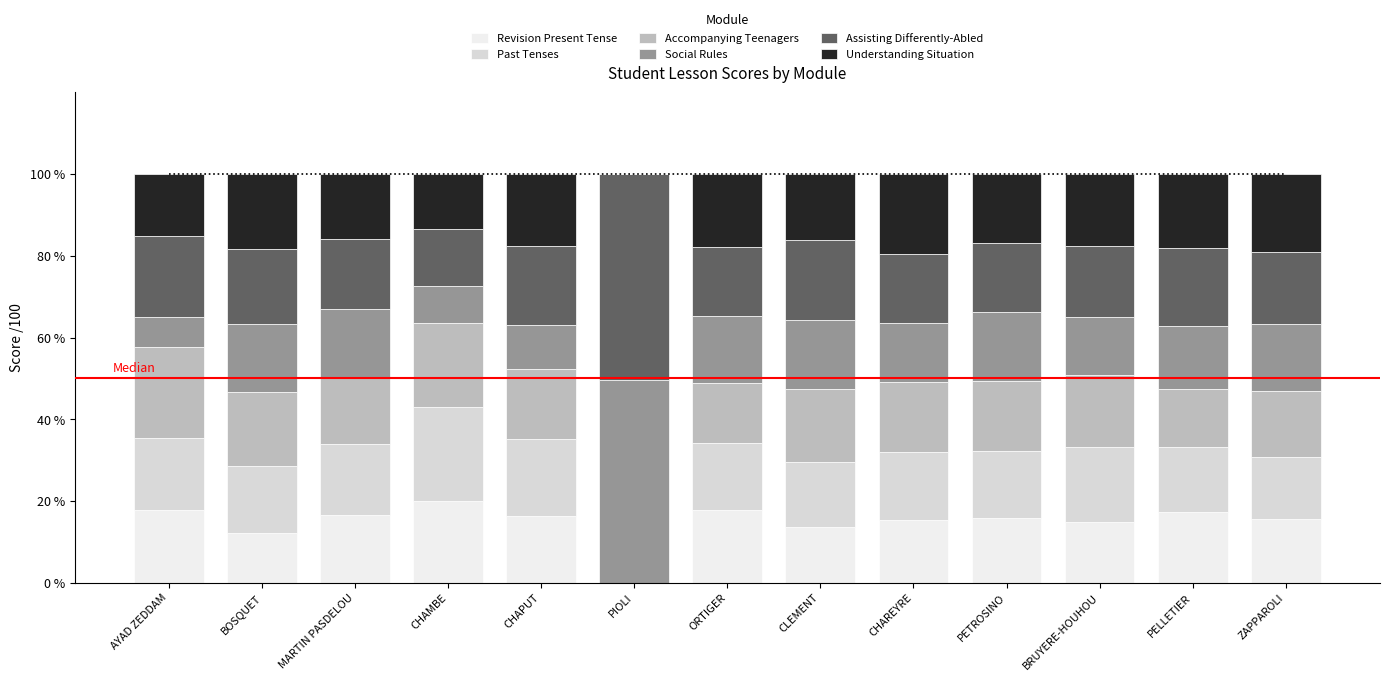

Reading left to right, extract all data points from this chart.

Revision Present Tense: AYAD ZEDDAM=17.9	BOSQUET=12.2	MARTIN PASDELOU=16.6	CHAMBE=20.0	CHAPUT=16.3	PIOLI=0.0	ORTIGER=17.9	CLEMENT=13.7	CHAREYRE=15.4	PETROSINO=15.9	BRUYERE-HOUHOU=14.8	PELLETIER=17.3	ZAPPAROLI=15.7
Past Tenses: AYAD ZEDDAM=17.6	BOSQUET=16.3	MARTIN PASDELOU=17.3	CHAMBE=22.9	CHAPUT=18.9	PIOLI=0.0	ORTIGER=16.4	CLEMENT=15.8	CHAREYRE=16.5	PETROSINO=16.4	BRUYERE-HOUHOU=18.4	PELLETIER=15.8	ZAPPAROLI=15.1
Accompanying Teenagers: AYAD ZEDDAM=22.3	BOSQUET=18.3	MARTIN PASDELOU=16.2	CHAMBE=20.5	CHAPUT=17.0	PIOLI=0.0	ORTIGER=14.5	CLEMENT=17.9	CHAREYRE=17.1	PETROSINO=17.0	BRUYERE-HOUHOU=17.5	PELLETIER=14.4	ZAPPAROLI=16.1
Social Rules: AYAD ZEDDAM=7.3	BOSQUET=16.6	MARTIN PASDELOU=16.9	CHAMBE=9.1	CHAPUT=11.0	PIOLI=49.7	ORTIGER=16.6	CLEMENT=16.8	CHAREYRE=14.6	PETROSINO=17.0	BRUYERE-HOUHOU=14.3	PELLETIER=15.4	ZAPPAROLI=16.5
Assisting Differently-Abled: AYAD ZEDDAM=19.9	BOSQUET=18.3	MARTIN PASDELOU=17.1	CHAMBE=14.1	CHAPUT=19.3	PIOLI=50.3	ORTIGER=17.0	CLEMENT=19.8	CHAREYRE=16.9	PETROSINO=16.8	BRUYERE-HOUHOU=17.5	PELLETIER=19.0	ZAPPAROLI=17.4
Understanding Situation: AYAD ZEDDAM=15.0	BOSQUET=18.3	MARTIN PASDELOU=15.9	CHAMBE=13.4	CHAPUT=17.5	PIOLI=0.0	ORTIGER=17.7	CLEMENT=16.0	CHAREYRE=19.5	PETROSINO=17.0	BRUYERE-HOUHOU=17.5	PELLETIER=18.1	ZAPPAROLI=19.2